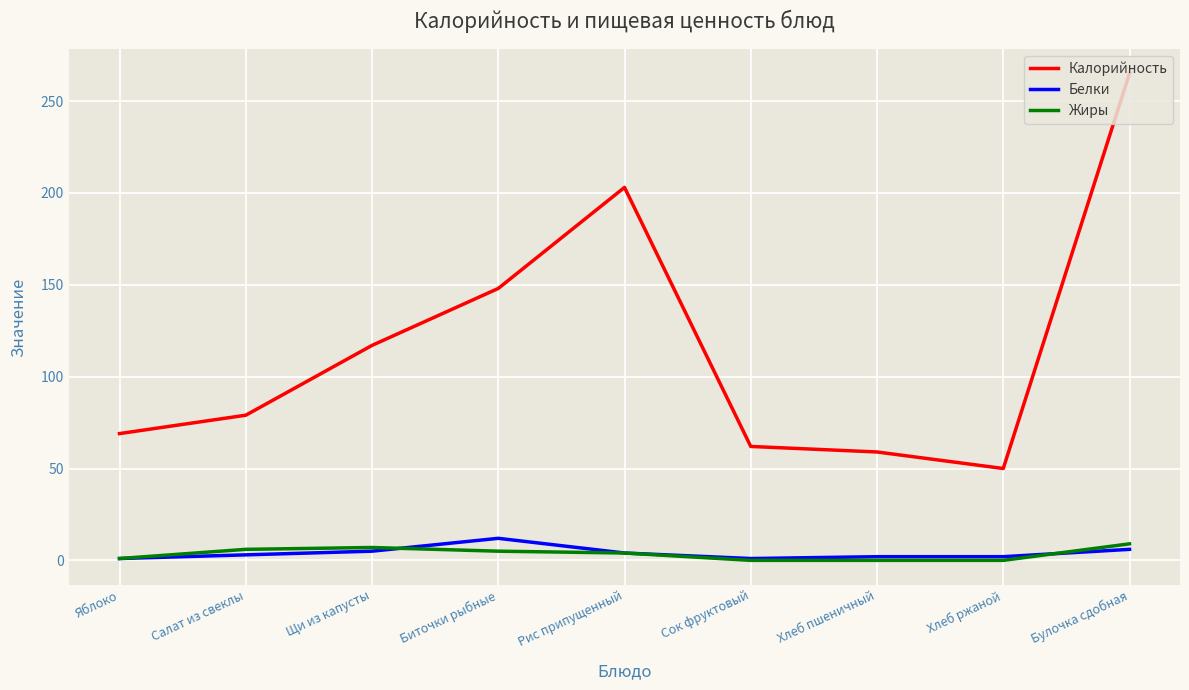

Is the value of Жиры at Щи из капусты greater than the value of Калорийность at Щи из капусты?

No